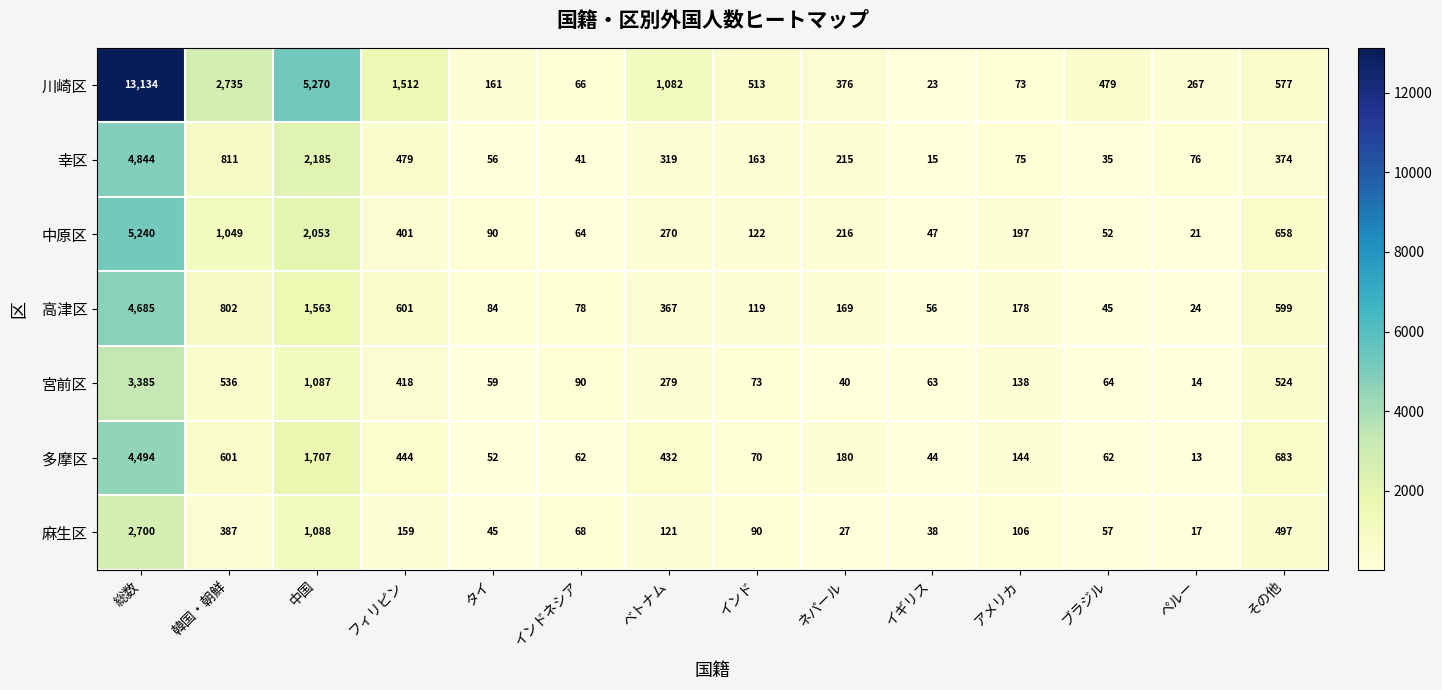

What is the average value of the 宮前区 series?

484